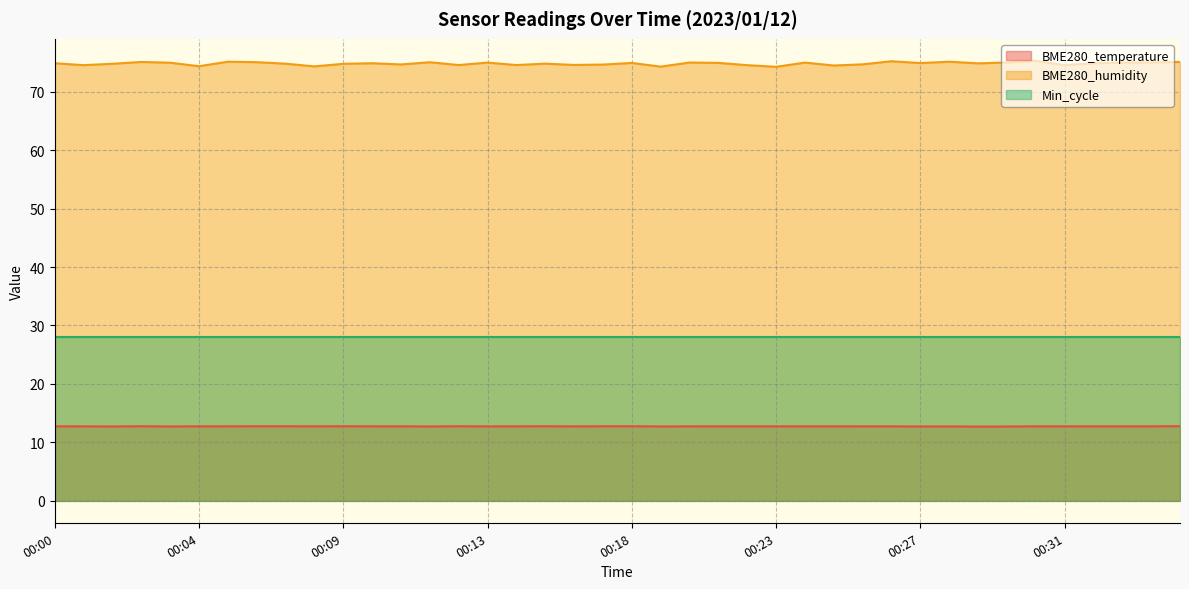

What is the value of the BME280_humidity point at the 15th from the left?

74.6